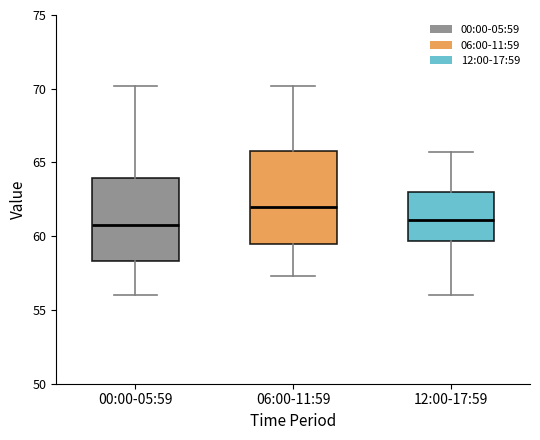

Reading left to right, read every box against the y-axis: the position of its median line, the range the box covers, and the ends of its whiskers. The values are not printed on the chart, so give them approximately, as read against the axis.

00:00-05:59: median 61.0, box 58.5 to 64.0, whiskers 56.0 to 70.0
06:00-11:59: median 62.0, box 59.5 to 66.0, whiskers 57.5 to 70.0
12:00-17:59: median 61.0, box 59.5 to 63.0, whiskers 56.0 to 65.5